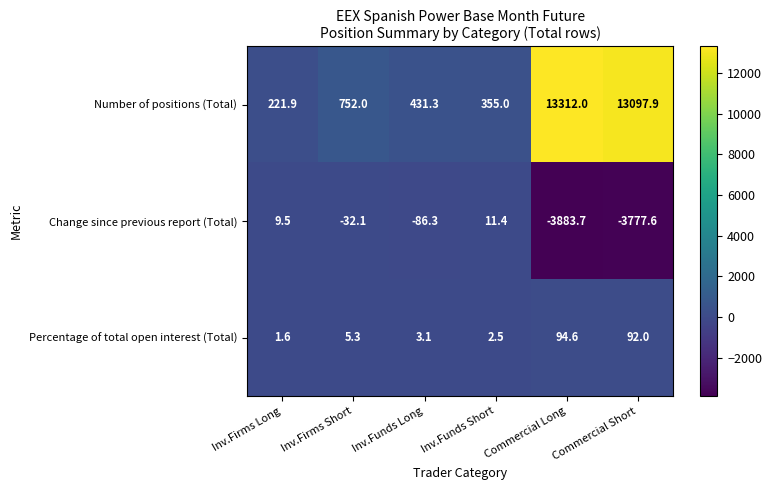

What is the minimum value shown in the chart?

-3883.7